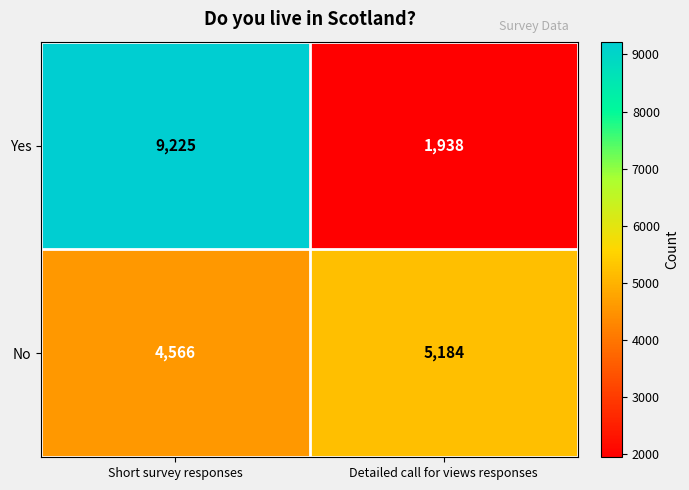

What is the sum of the No values at Detailed call for views responses and Short survey responses?

9750